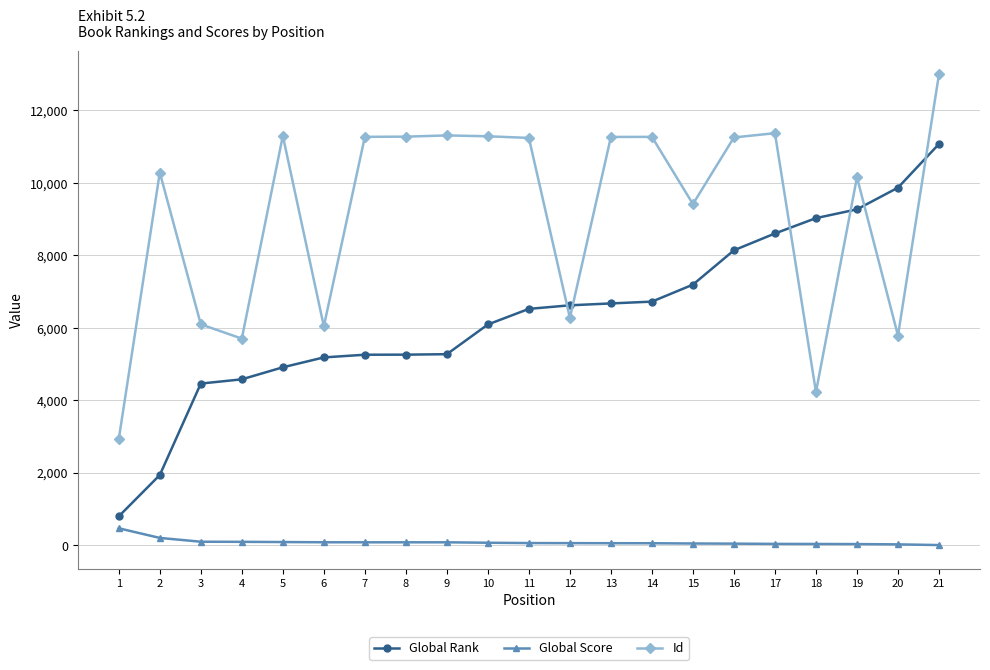

What is the total value across all series at 16?

19434